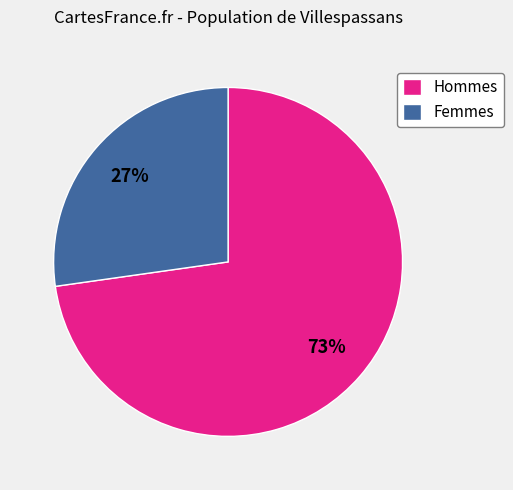

Count the number of slices in the pie.

2